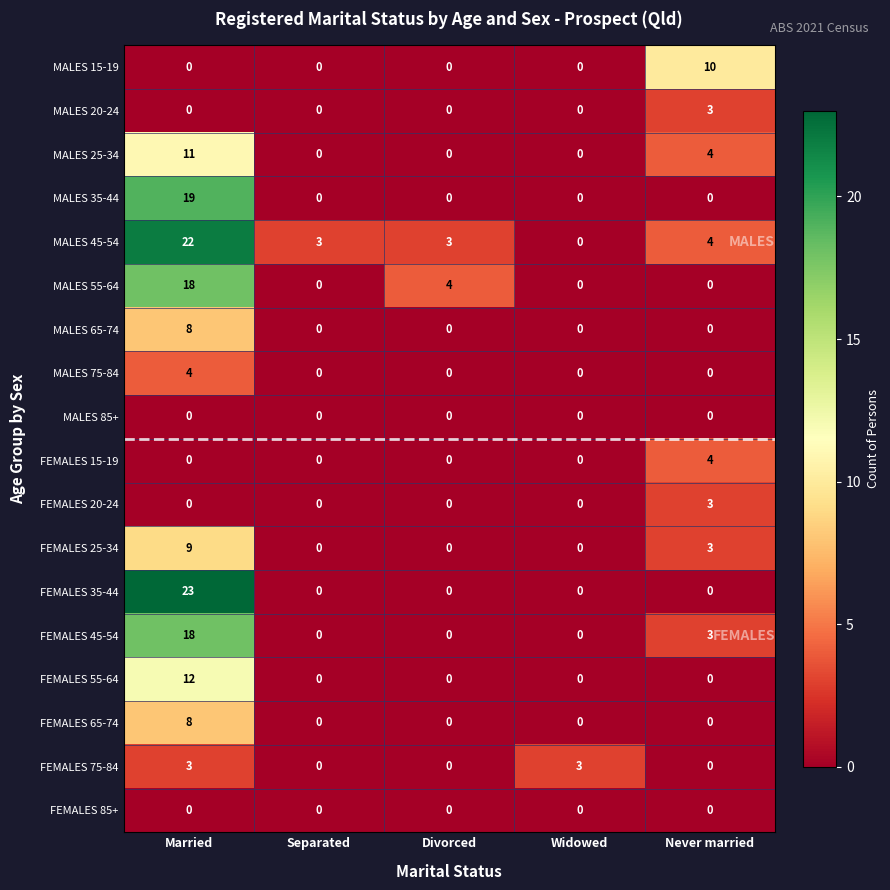

What is the maximum value shown in the chart?

23